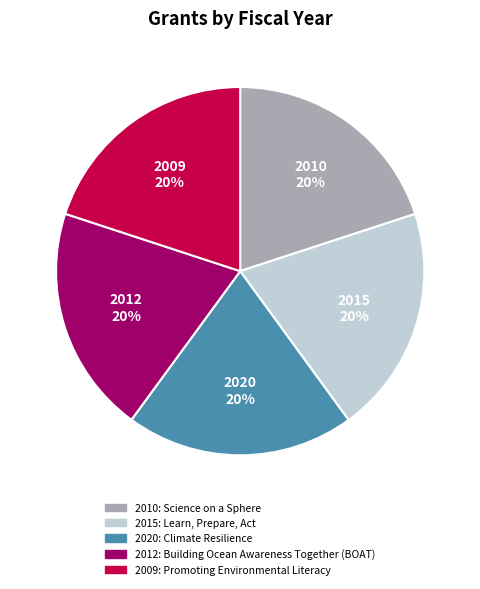

To the nearest percent, what is the average slice percentage?

20%